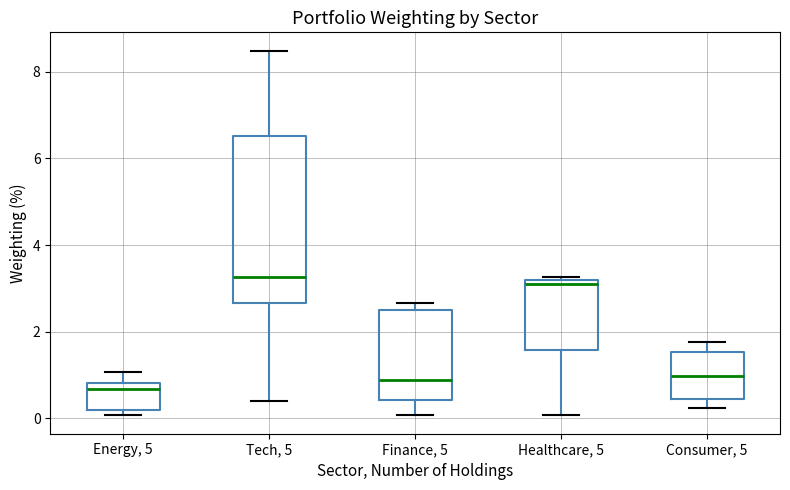

Reading left to right, read every box against the y-axis: the position of its median line, the range the box covers, and the ends of its whiskers. The values are not printed on the chart, so give them approximately, as read against the axis.

Energy, 5: median 0.6, box 0.2 to 0.8, whiskers 0.0 to 1.0
Tech, 5: median 3.2, box 2.6 to 6.6, whiskers 0.4 to 8.4
Finance, 5: median 0.8, box 0.4 to 2.6, whiskers 0.0 to 2.6 (just above the box's upper edge)
Healthcare, 5: median 3.0, box 1.6 to 3.2, whiskers 0.0 to 3.2 (just above the box's upper edge)
Consumer, 5: median 1.0, box 0.4 to 1.6, whiskers 0.2 to 1.8